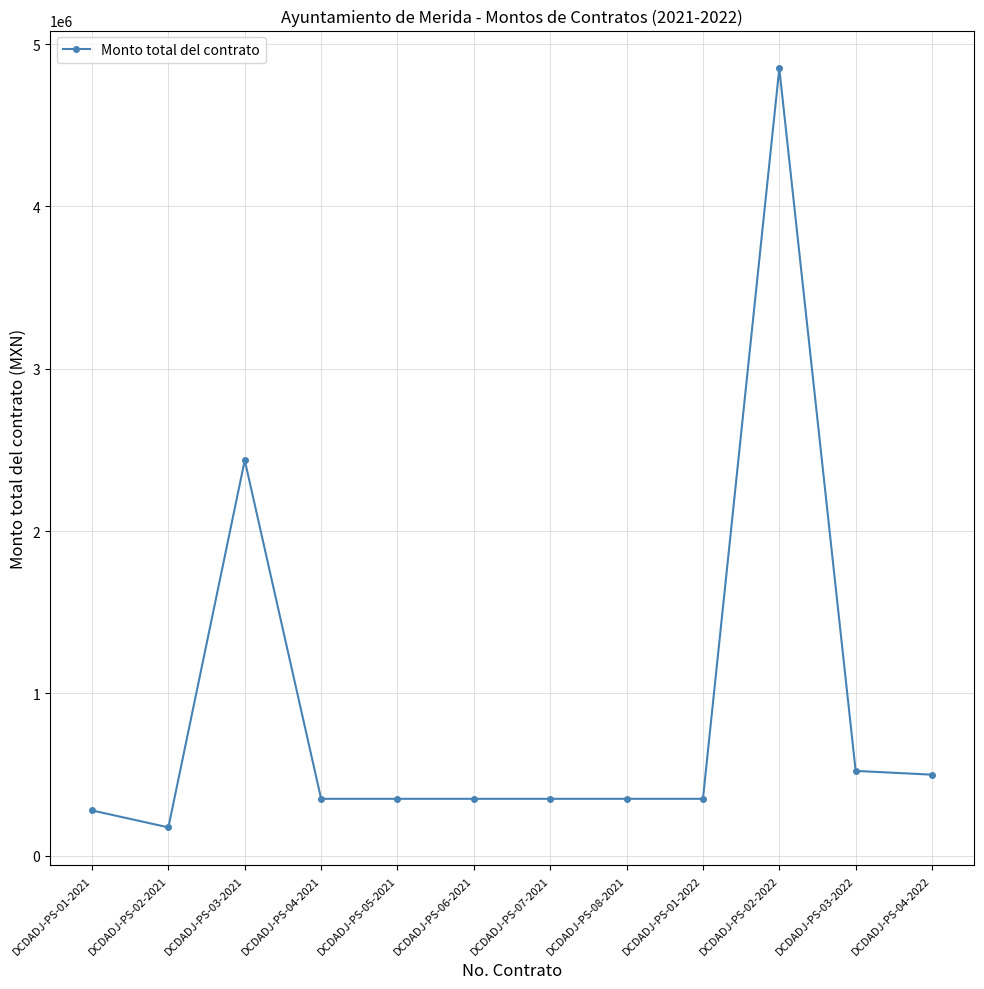

What is the approximate value at DCDADJ-PS-05-2021, to the nearest 10?

350000